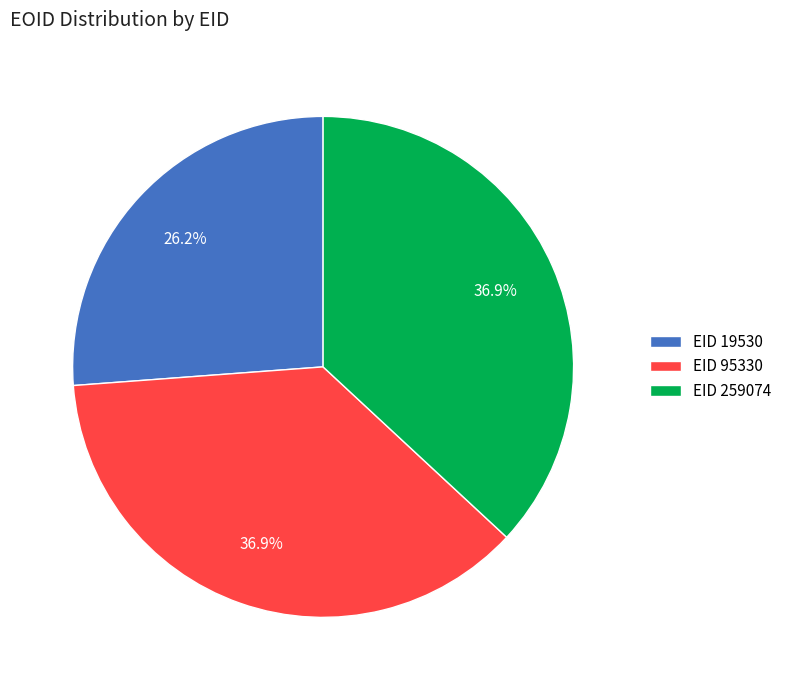

Which has a higher value, EID 95330 or EID 19530?

EID 95330